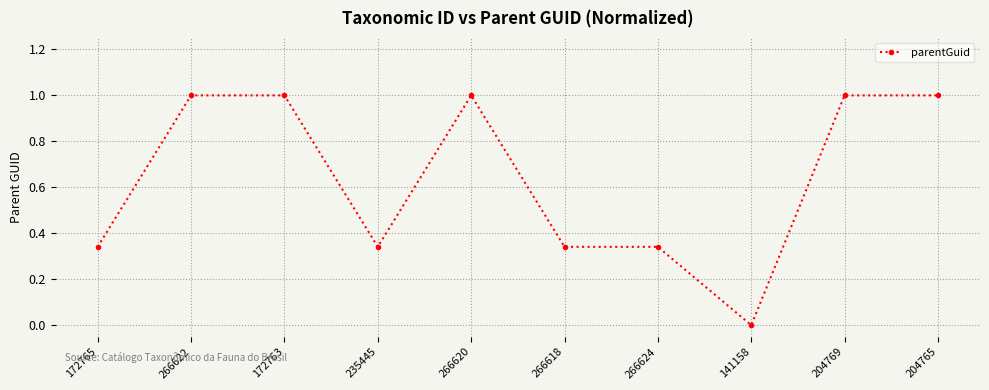

Which label corresponds to the smallest value in the chart?

141158